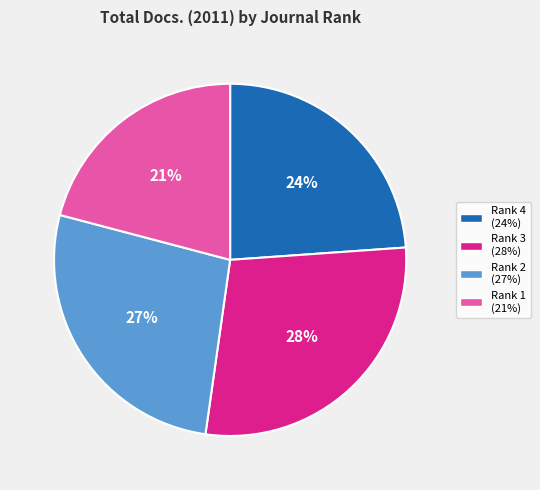

To the nearest percent, what is the average slice percentage?

25%